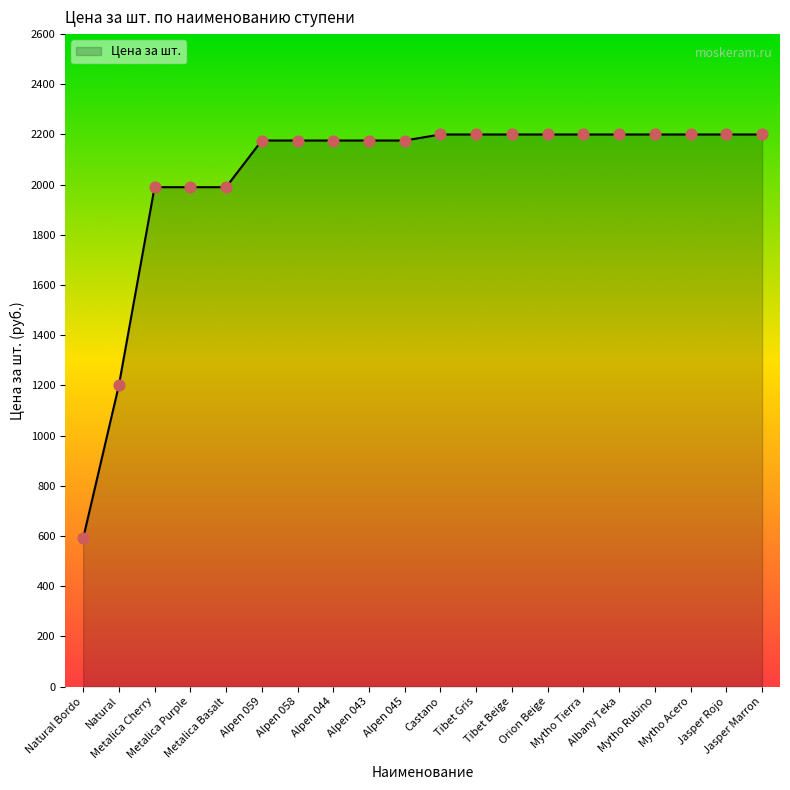

What is the change in value from Metalica Cherry to Tibet Gris?

+210